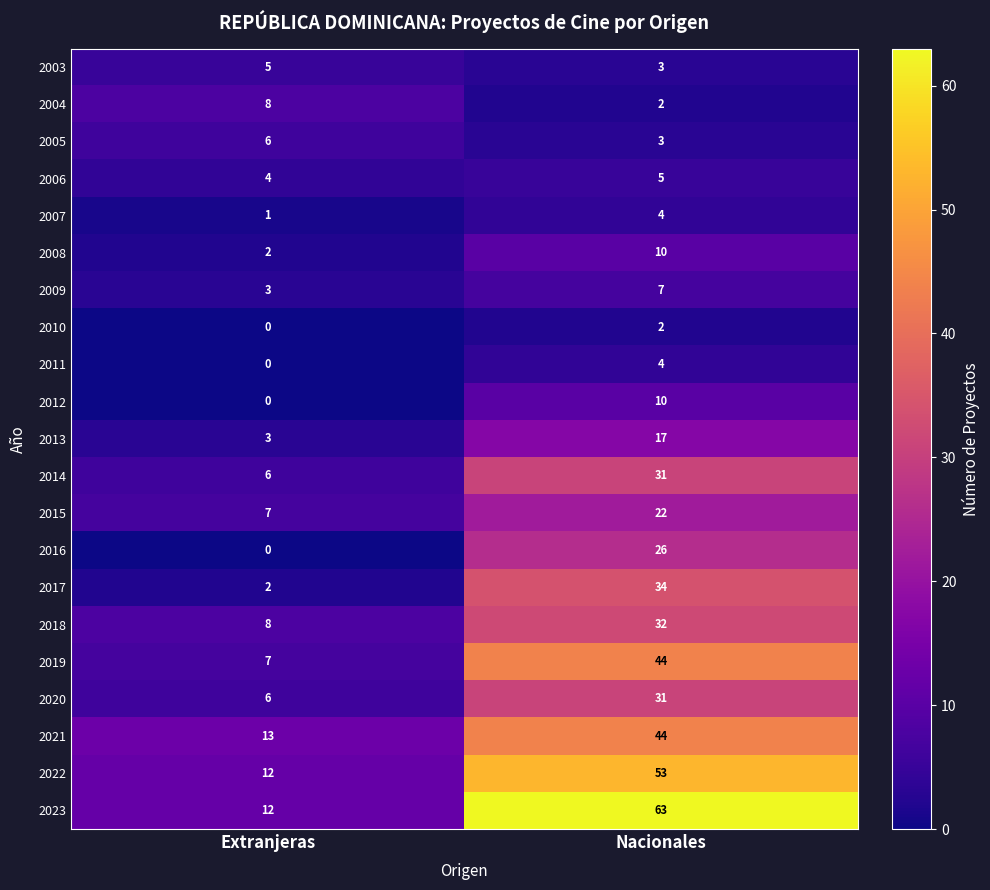

Which category has the lowest value across all series?

Extranjeras